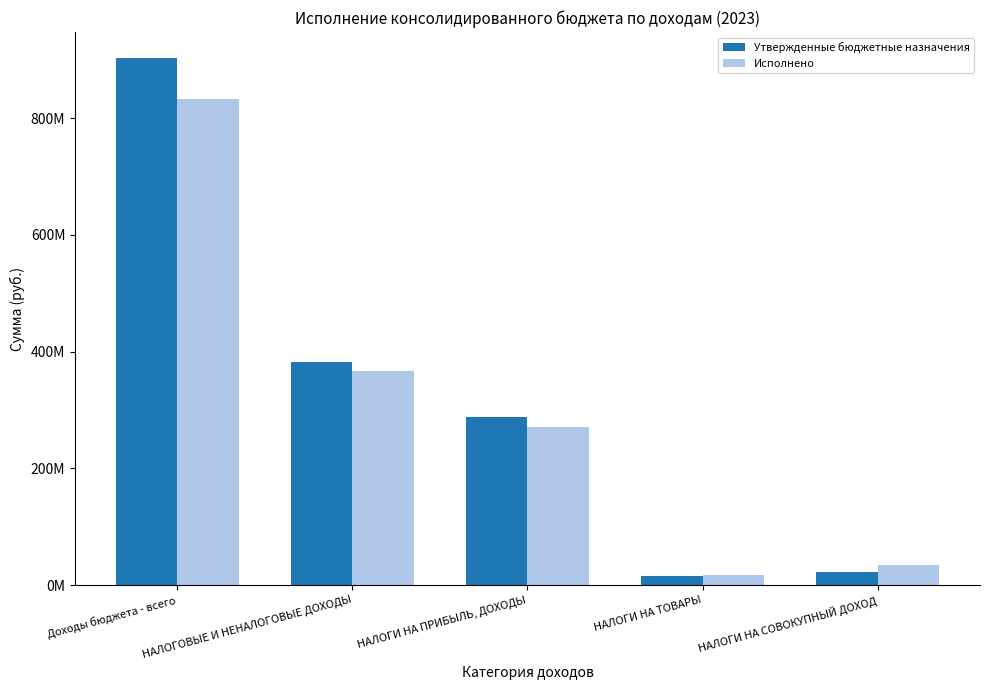

At which label does Исполнено reach its minimum?

НАЛОГИ НА ТОВАРЫ